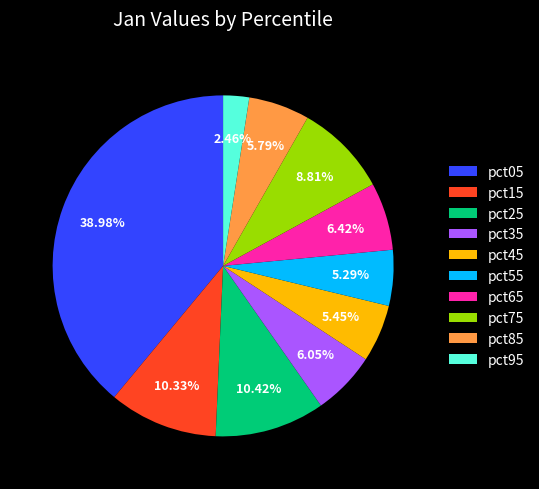

To the nearest percent, what is the difference between the largest and smallest slice percentages?

37%